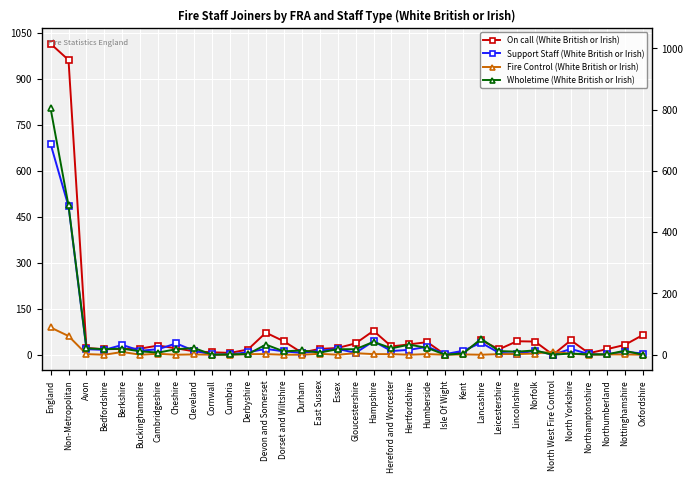

Which label corresponds to the smallest value in the chart?

Isle Of Wight